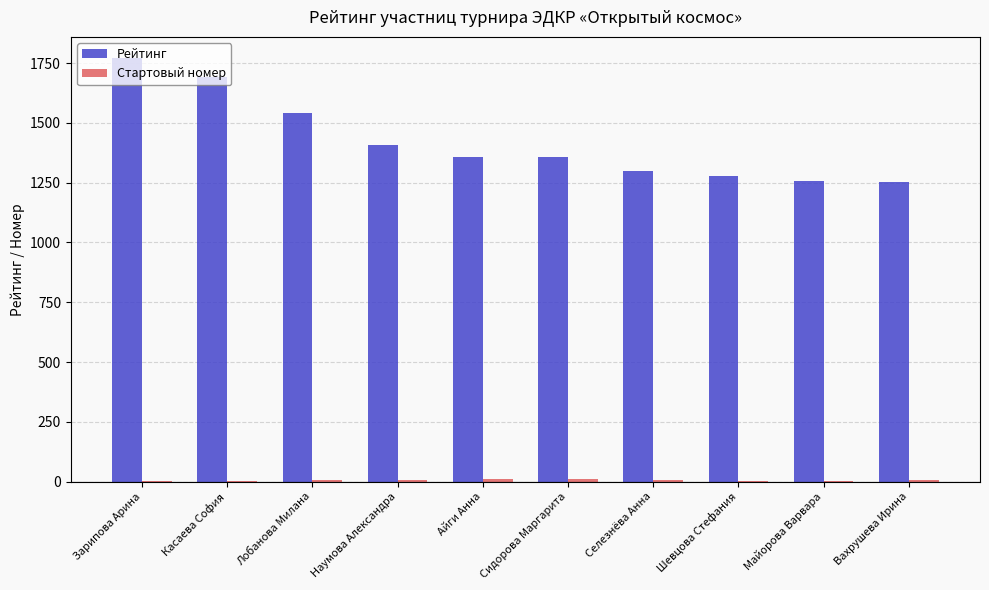

Which series changed the most between Лобанова Милана and Айги Анна?

Рейтинг